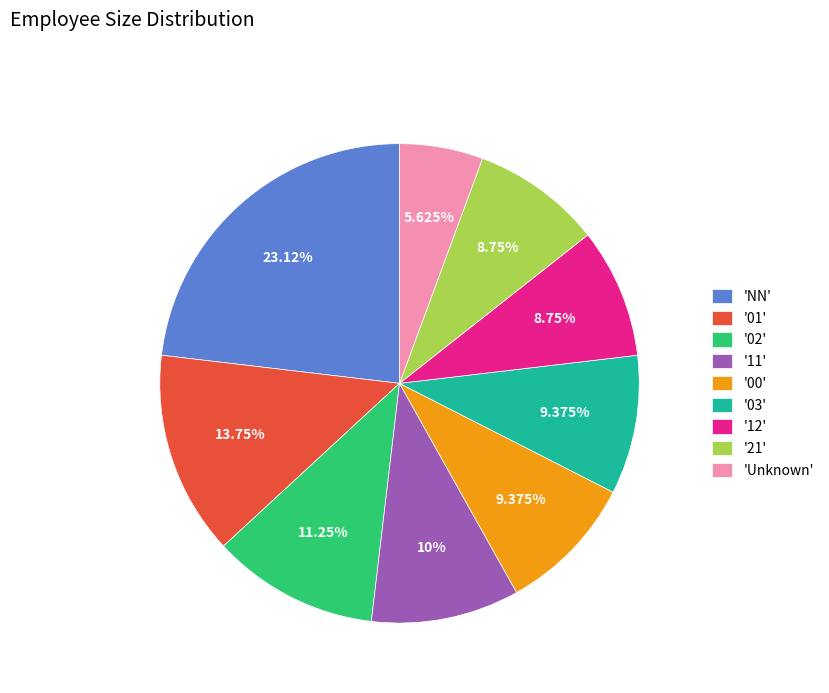

Do '00' and '02' together represent more than half of the pie?

No